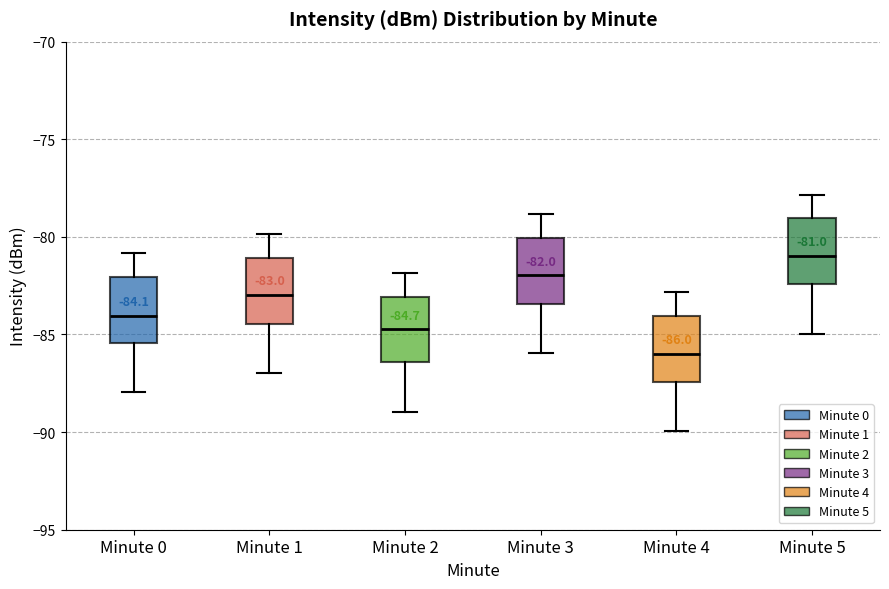

Which box has the highest median line?

Minute 5